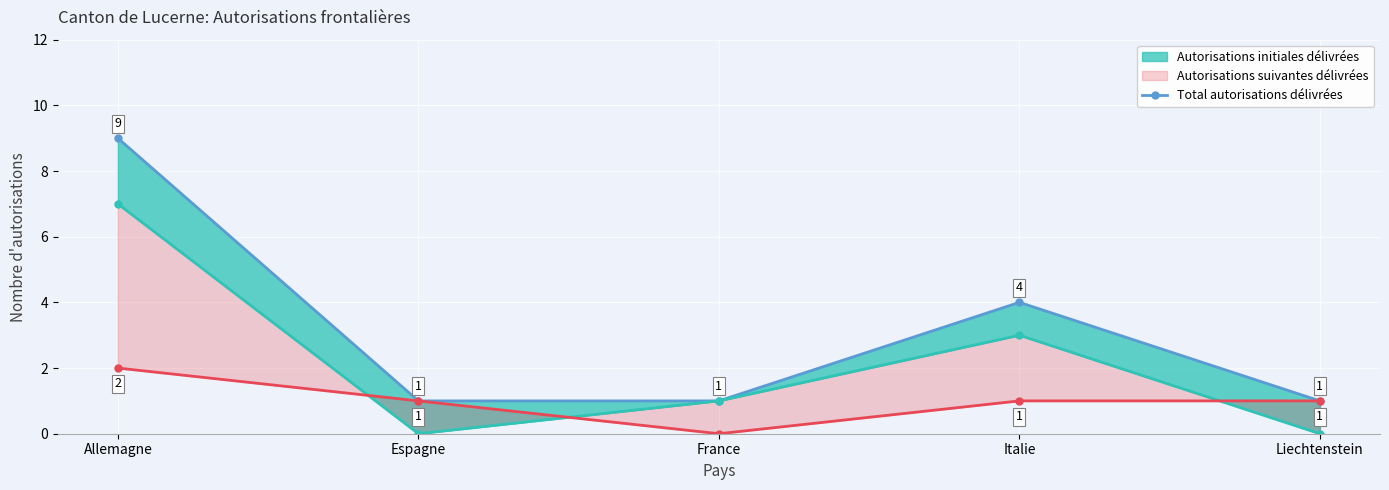

Which has a higher value, Espagne or Italie?

Italie